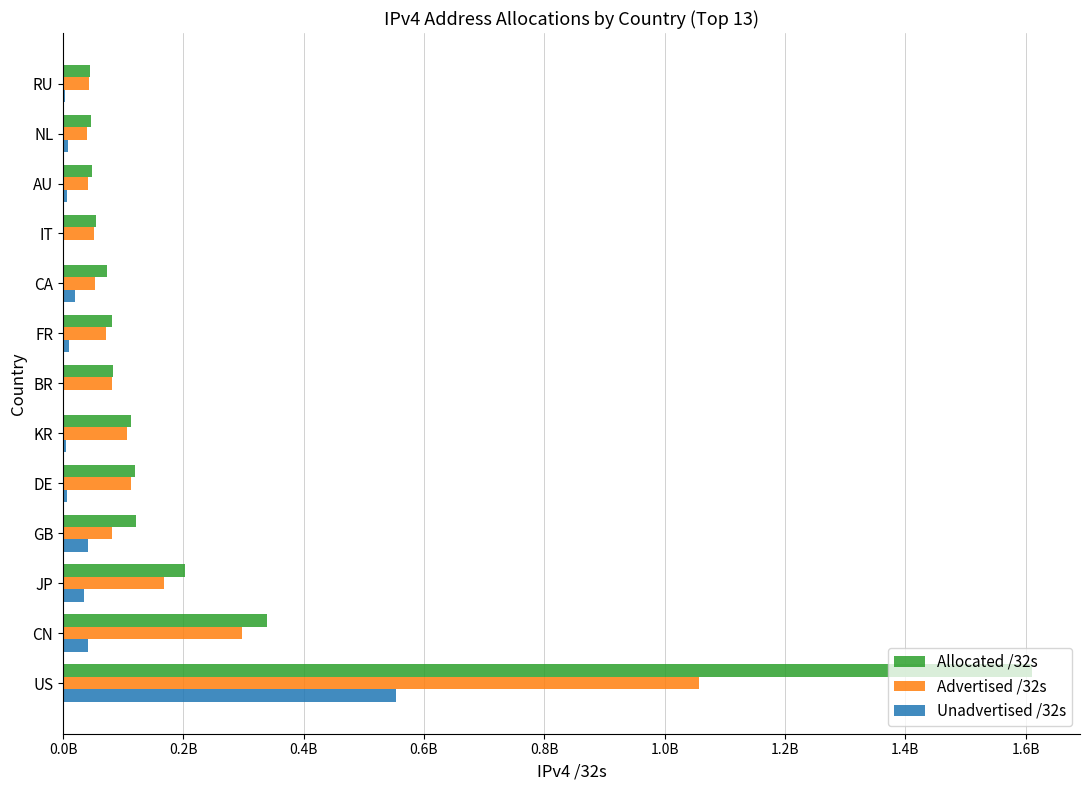

What is the maximum value for Allocated /32s?

1610053632